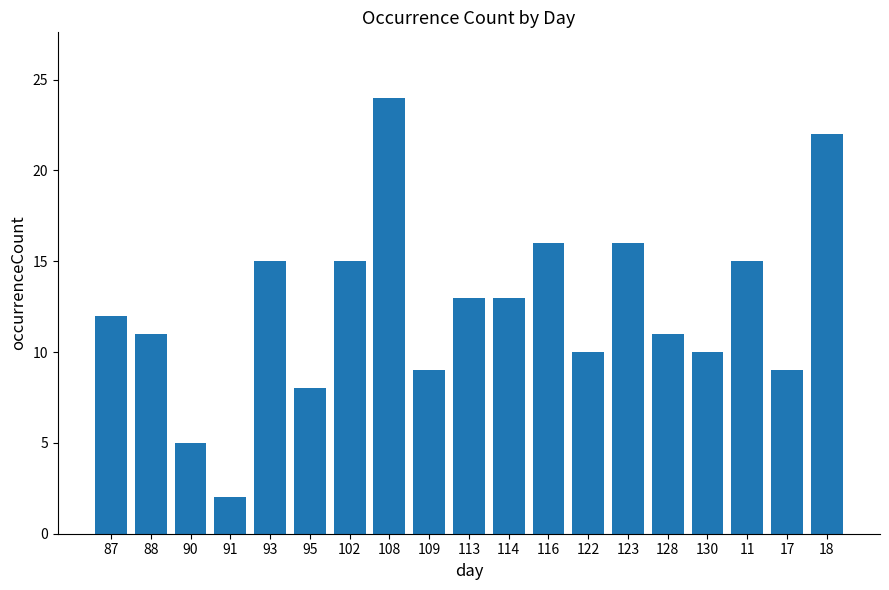

Reading right to left, extract all data points from this chart.

18=22	17=9	11=15	130=10	128=11	123=16	122=10	116=16	114=13	113=13	109=9	108=24	102=15	95=8	93=15	91=2	90=5	88=11	87=12